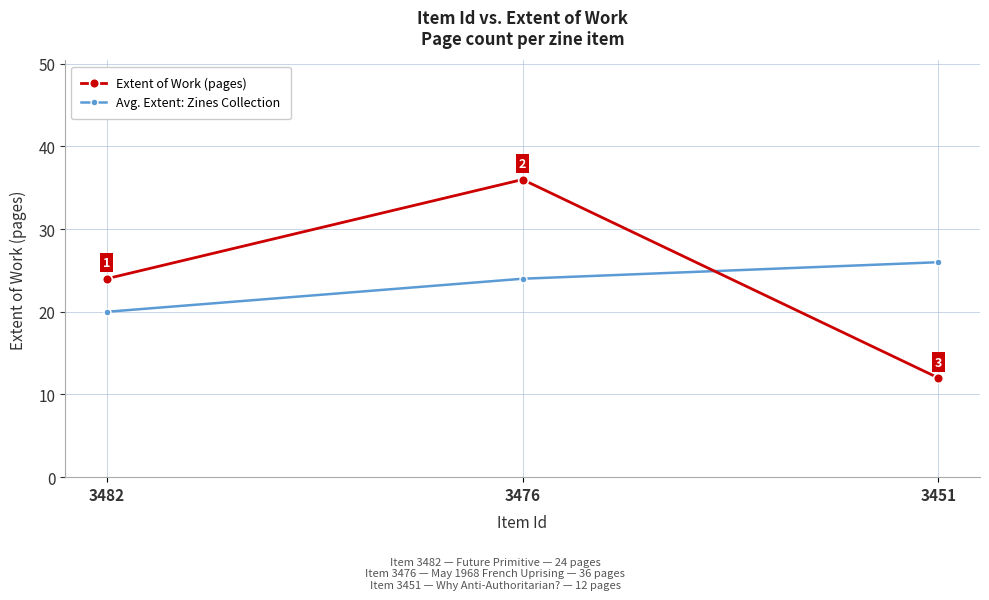

What is the sum of the Avg. Extent: Zines Collection values at 3451 and 3482?

46